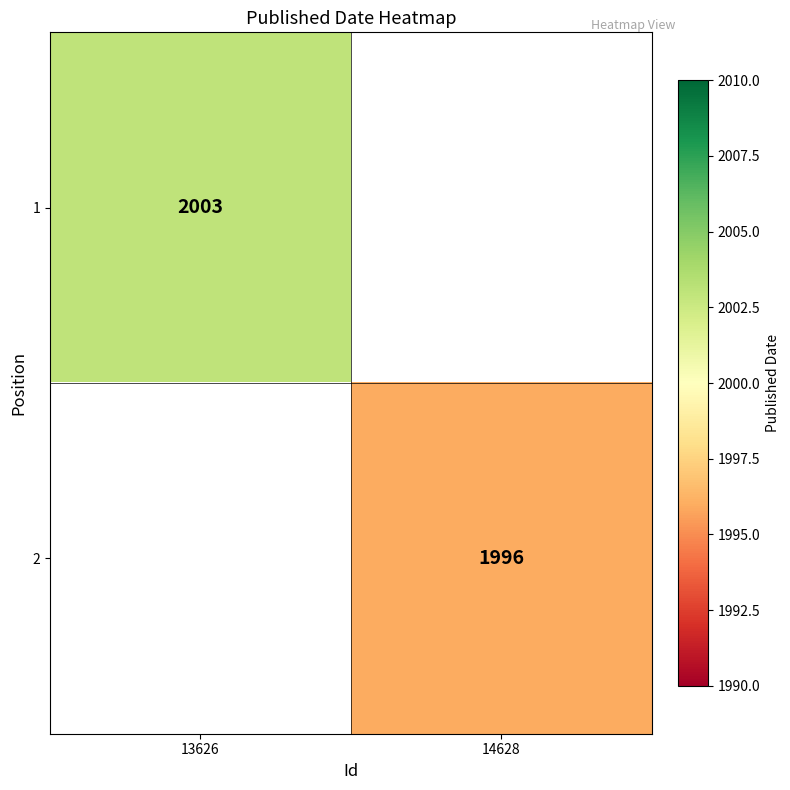

Count the number of categories in the chart.

2